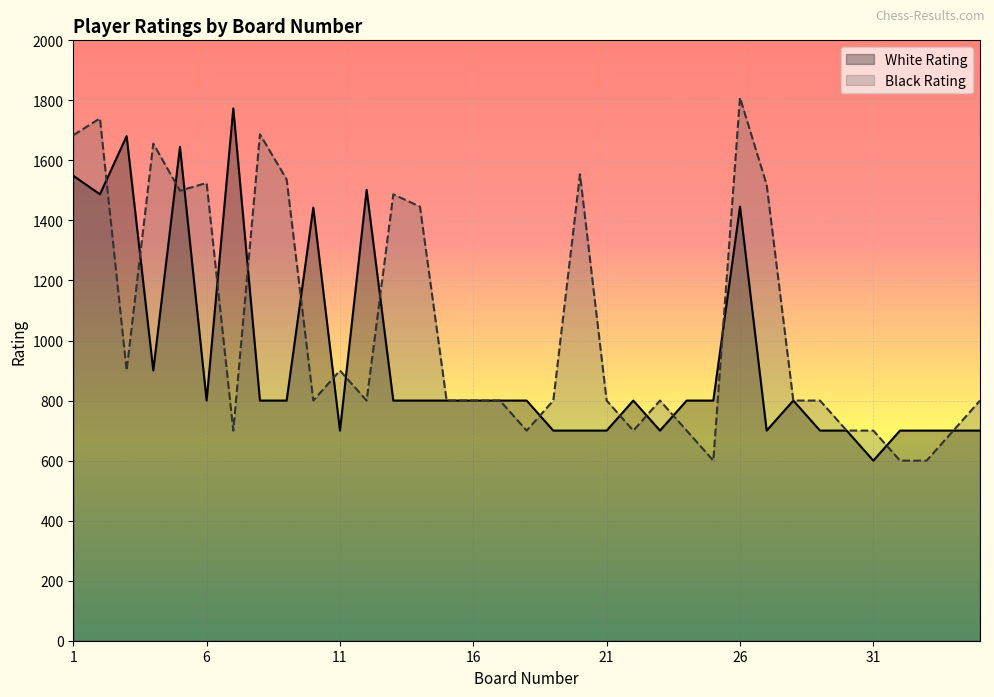

Is it true that Black Rating equals 439 at 18?

False